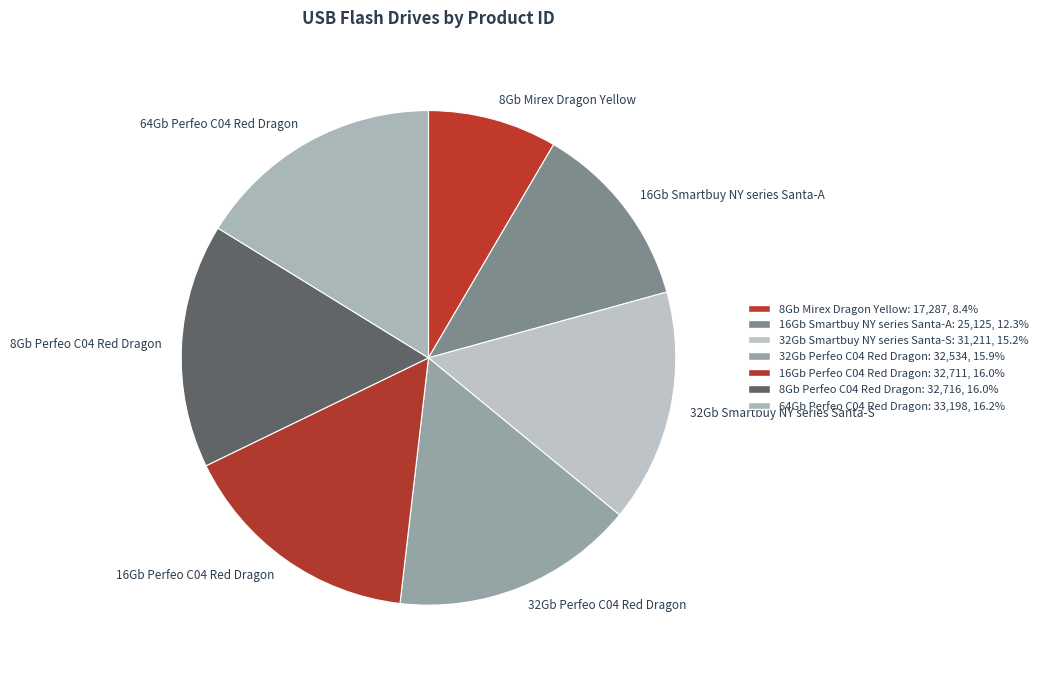

Is it true that 16Gb Smartbuy NY series Santa-A is 12% of the pie?

True